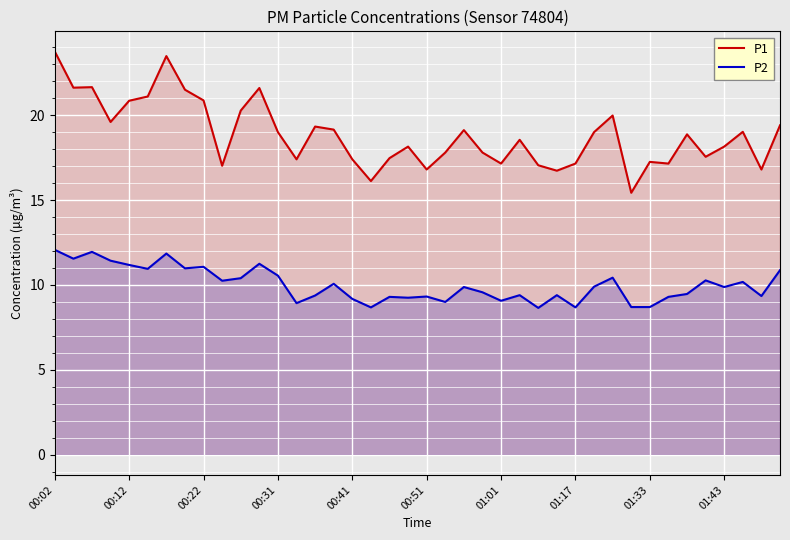

How many data points does each series have?

40